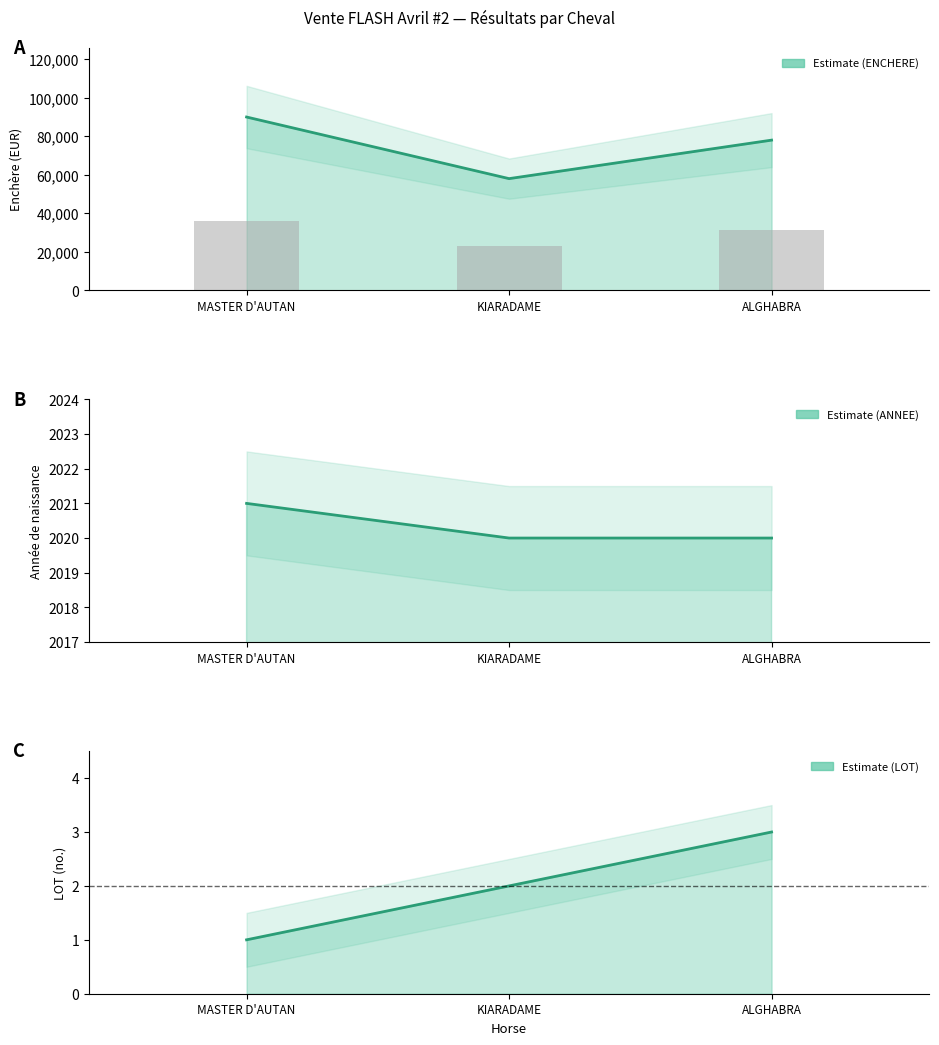

What is the difference between the maximum and minimum values in the ENCHERE series?

32000